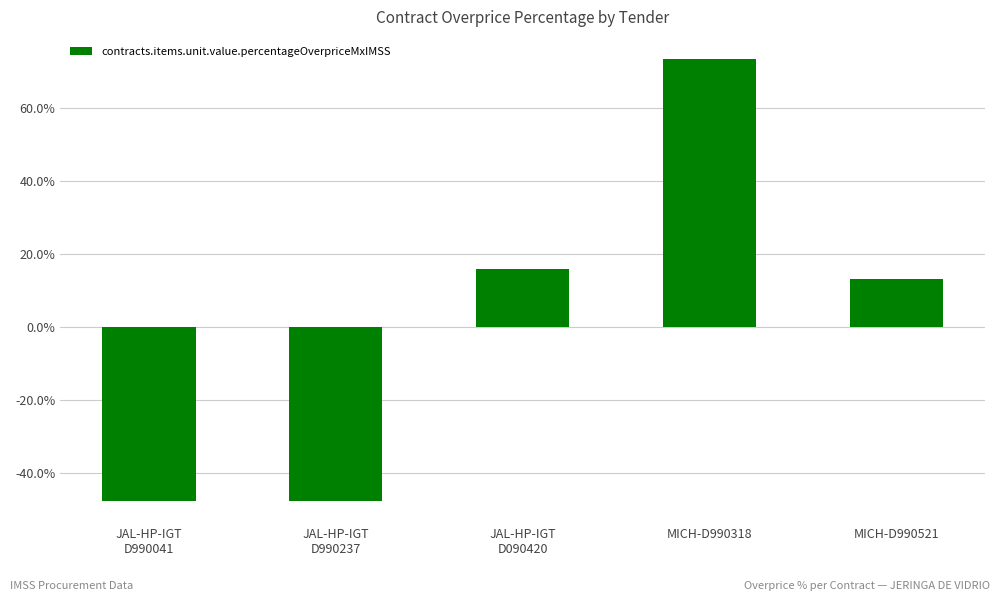

List the labels in order of value, smallest first.

JAL-HP-IGT
D990041, JAL-HP-IGT
D990237, MICH-D990521, JAL-HP-IGT
D090420, MICH-D990318